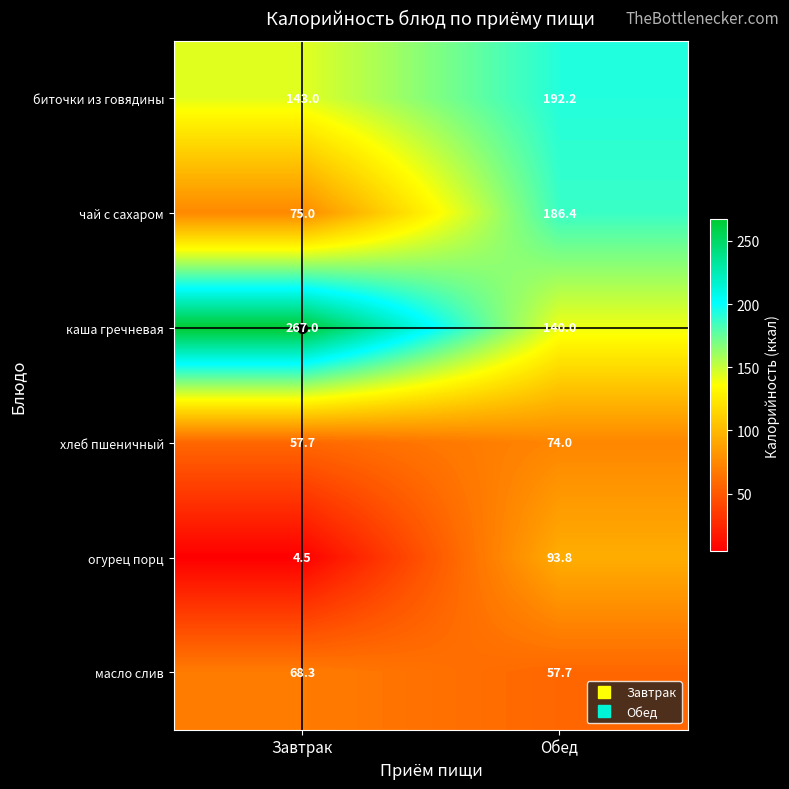

Which category has the highest value across all series?

Завтрак